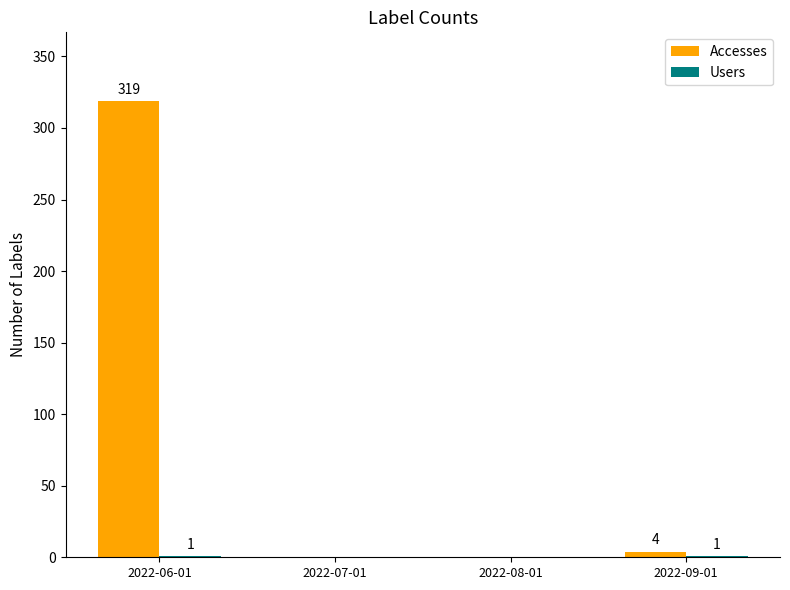

What is the maximum value for Accesses?

319